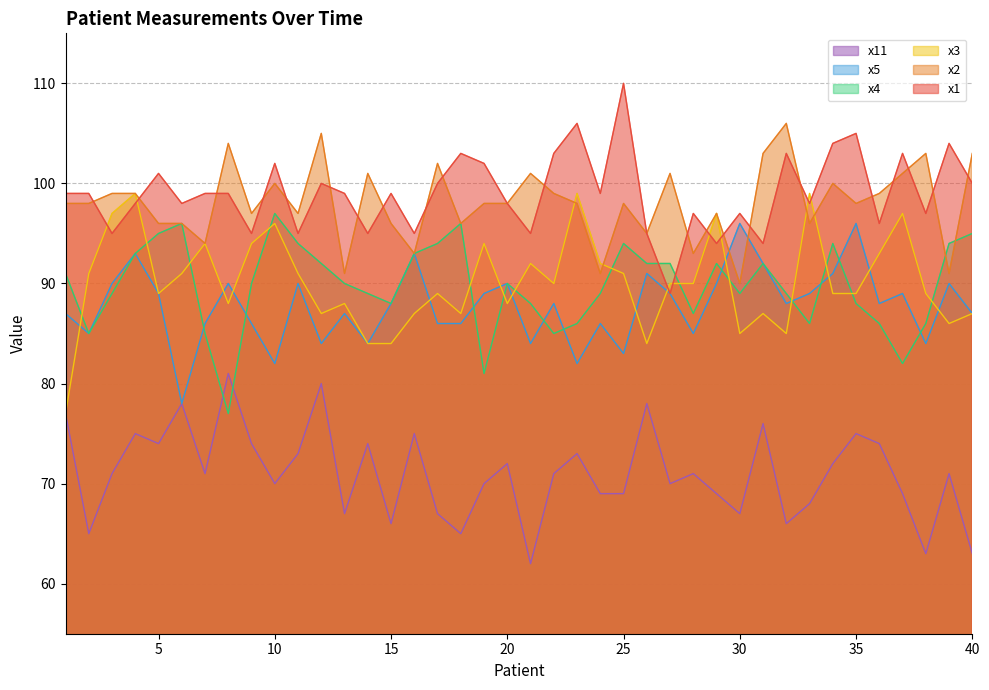

At how many categories does at least one series exceed 107?

1